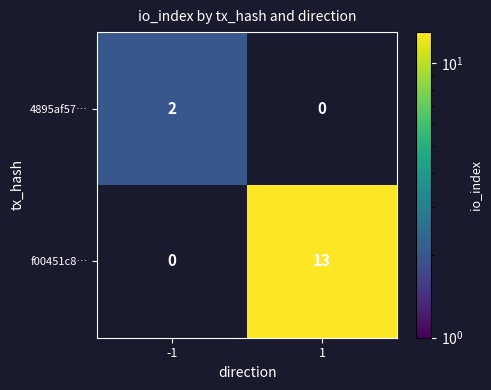

Between -1 and 1, which series saw the biggest shift?

f00451c8…